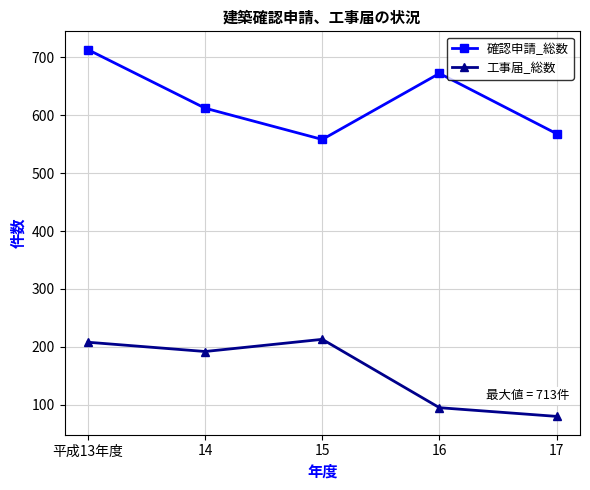

How many lines are shown in the chart?

2